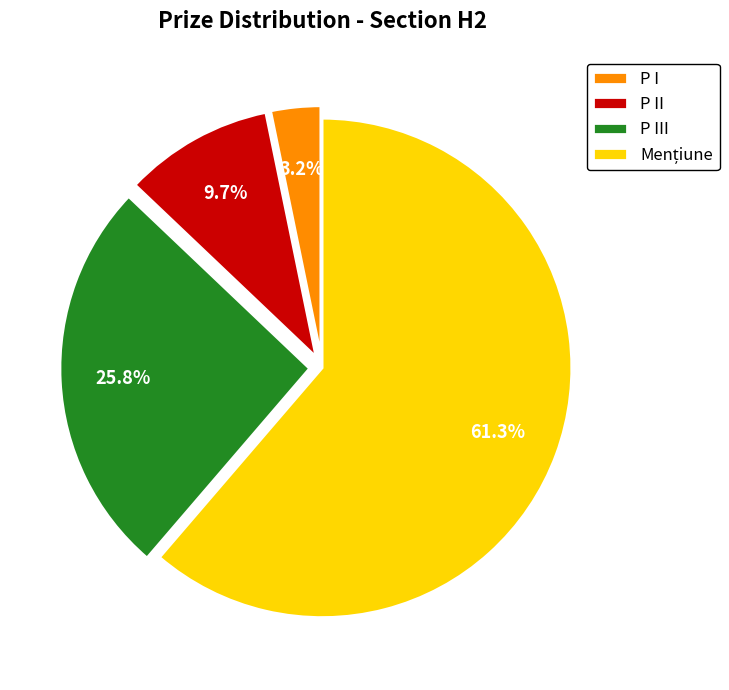

How much of the chart is everything except P I?

96.8%